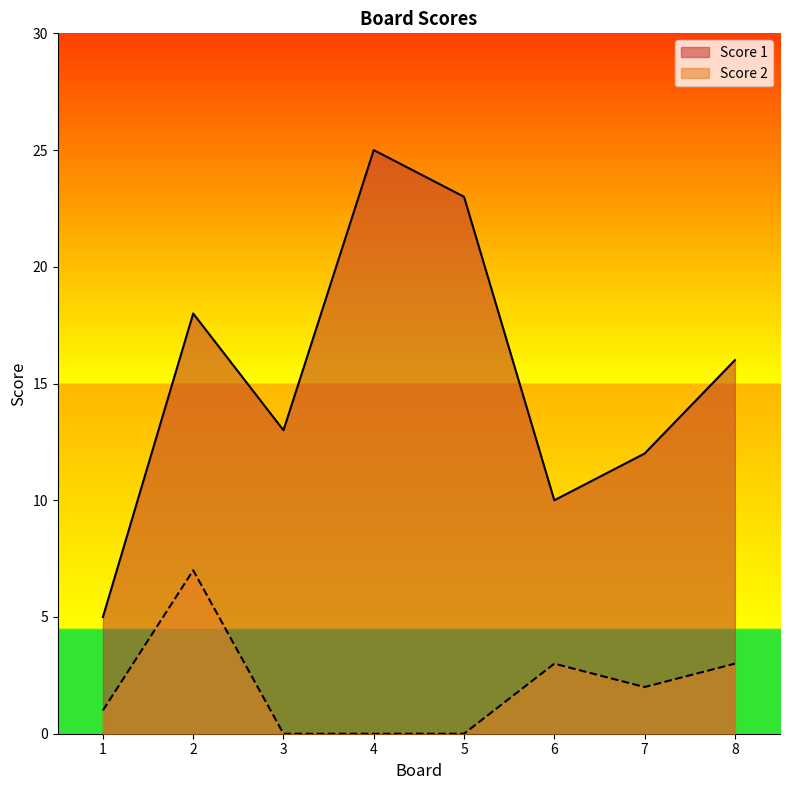

Reading left to right, what are all the values shown in this chart?

Score 1: 5	18	13	25	23	10	12	16
Score 2: 1	7	0	0	0	3	2	3